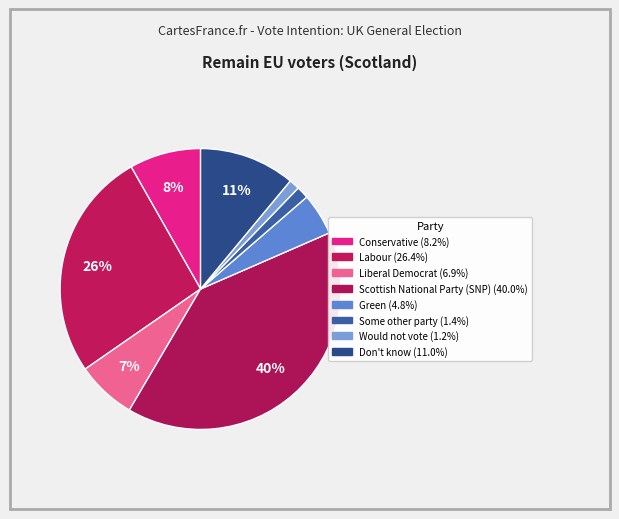

Count the number of slices in the pie.

8